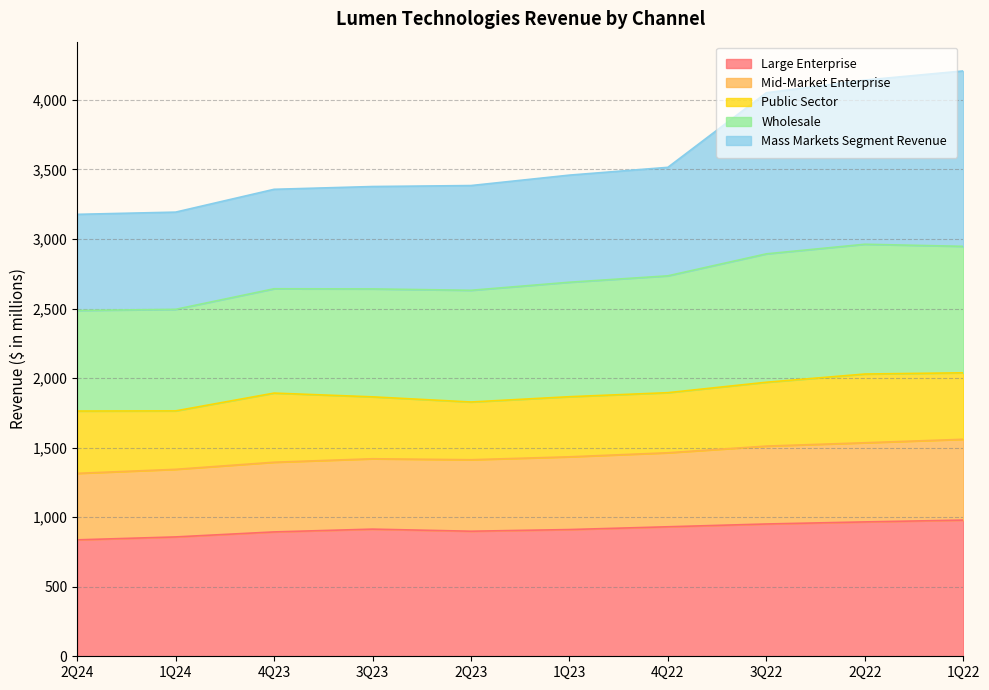

What is the lowest value of the Large Enterprise series?

837